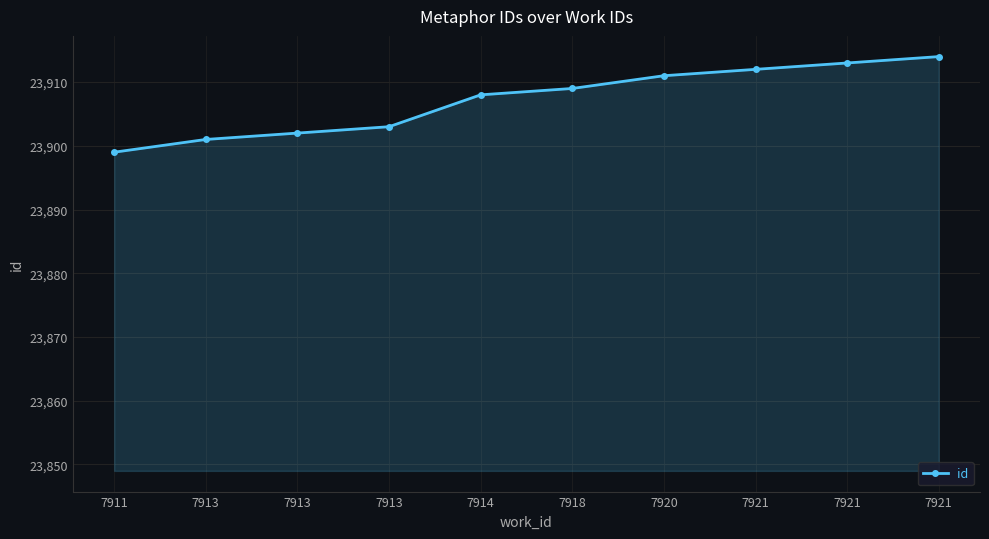

True or false: there are more than 2 points higher than both neighbors.

False